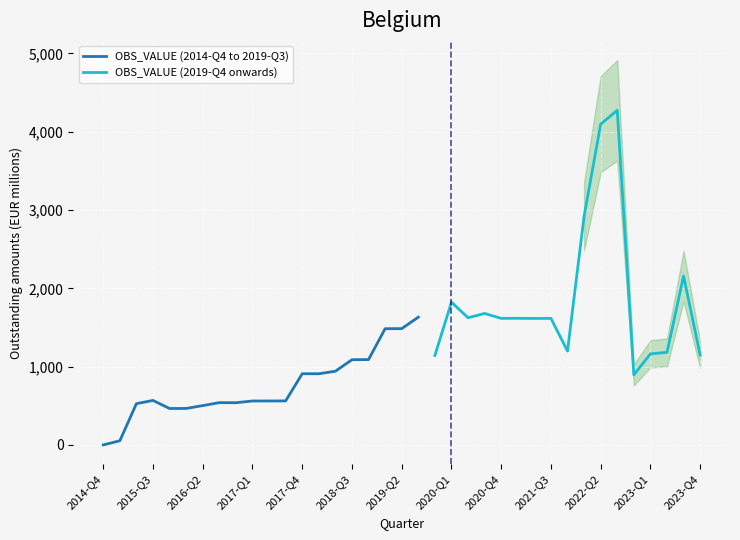

Rank the categories by value from lowest to highest.

2014-Q4, 2015-Q1, 2015-Q4, 2016-Q1, 2016-Q2, 2015-Q2, 2016-Q4, 2016-Q3, 2017-Q1, 2017-Q2, 2017-Q3, 2015-Q3, 2017-Q4, 2018-Q1, 2018-Q2, 2018-Q3, 2018-Q4, 2019-Q1, 2019-Q2, 2019-Q3